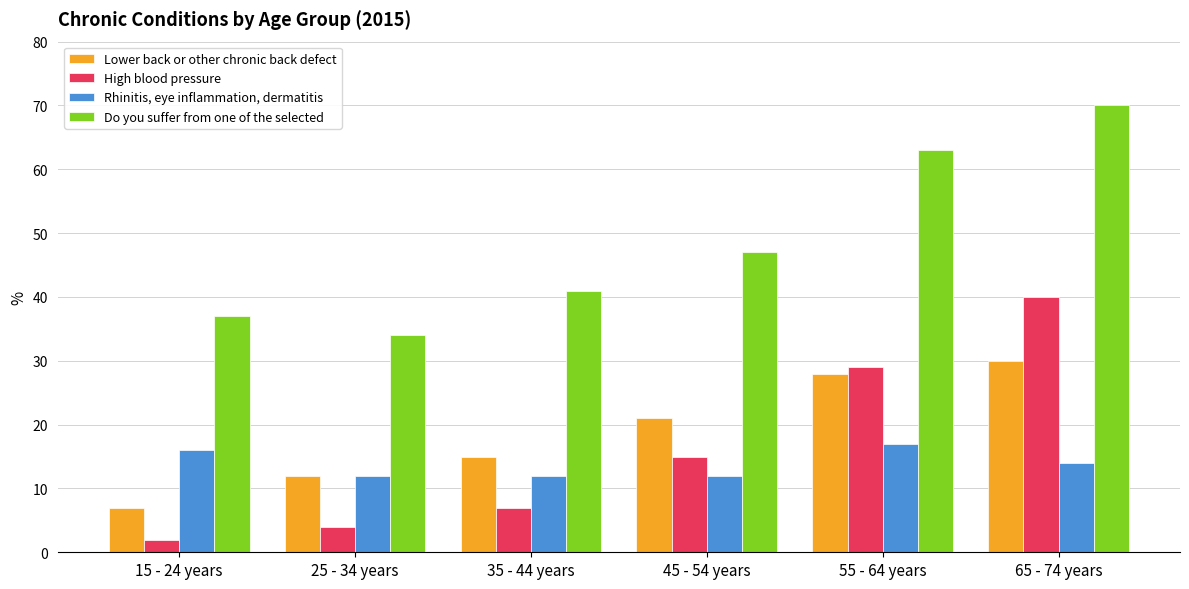

What is the difference between the maximum and minimum values in the Lower back or other chronic back defect series?

23